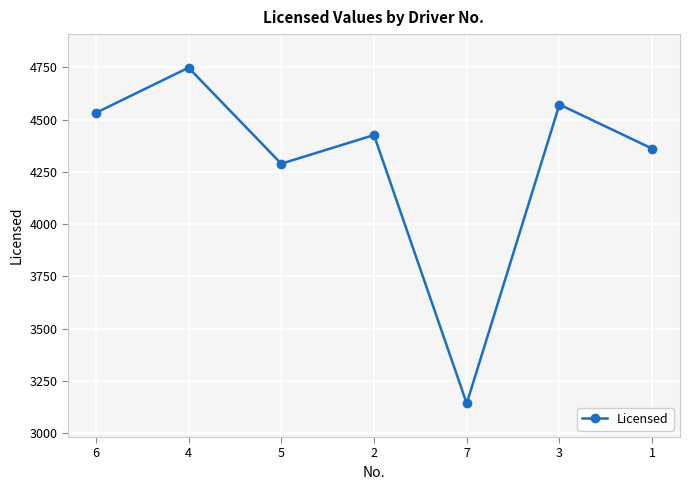

What is the maximum value shown in the chart?

4748